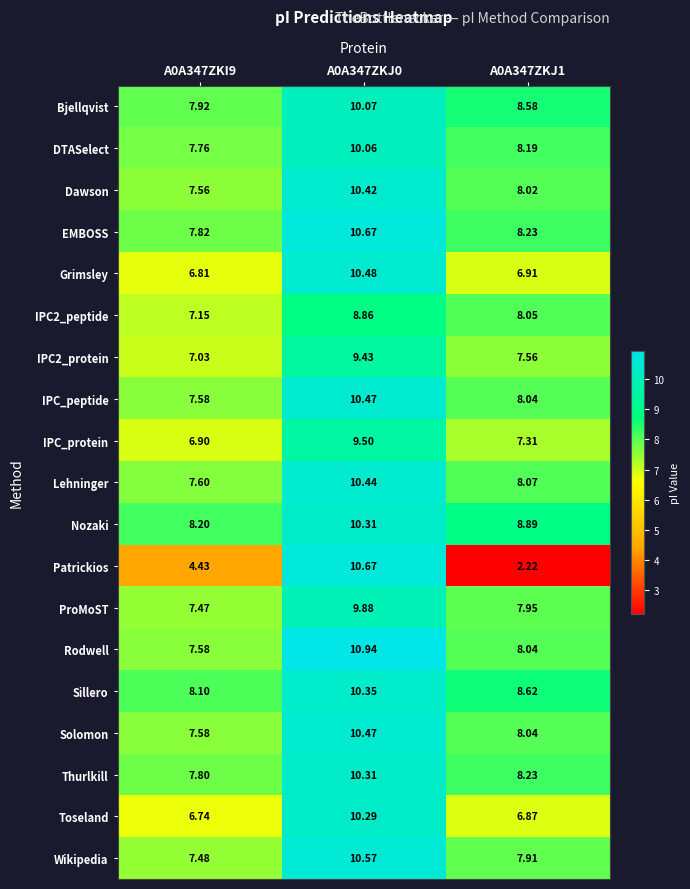

How many distinct data groups are displayed?

19